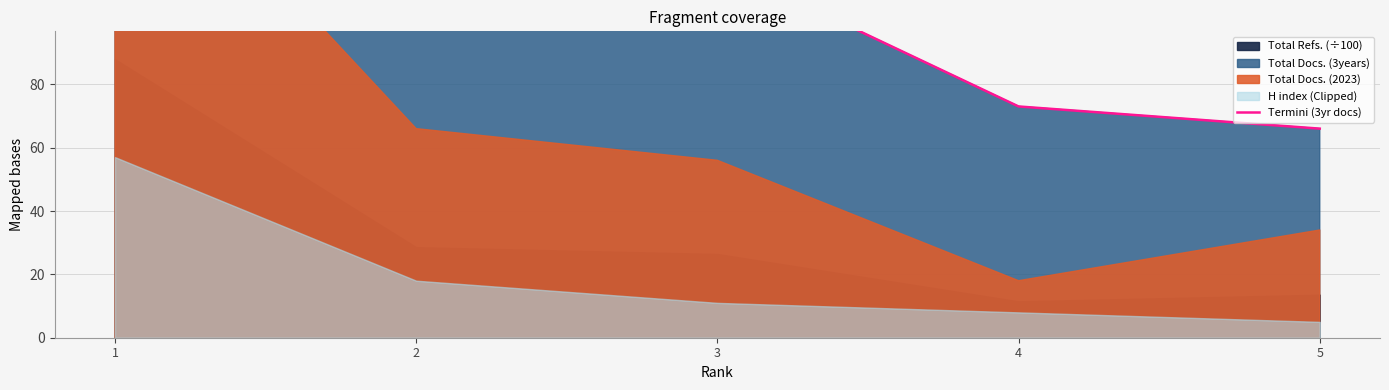

What is the sum of the values at 3 and 2?

289